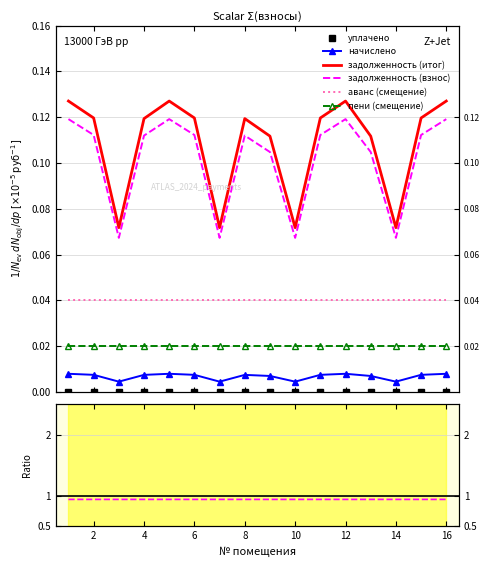

What is the spread (max minus min) of values at 6?

0.1